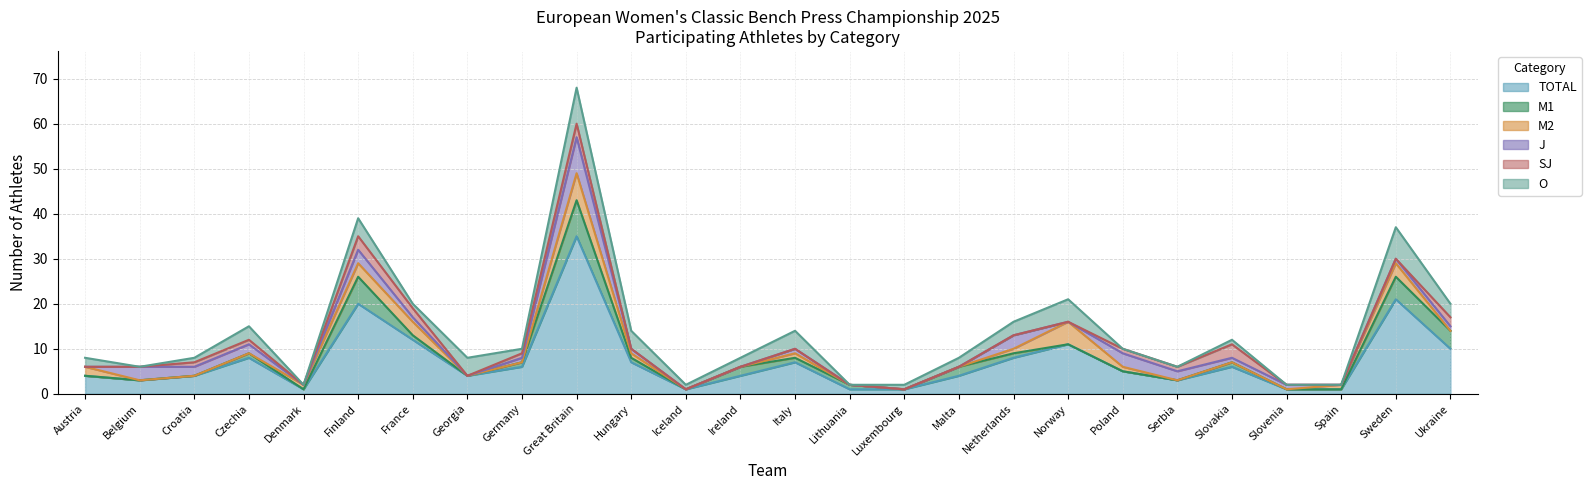

Rank the categories by O value from lowest to highest.

Belgium, Denmark, Lithuania, Poland, Serbia, Slovenia, Spain, Croatia, France, Germany, Iceland, Luxembourg, Slovakia, Austria, Ireland, Malta, Czechia, Netherlands, Ukraine, Finland, Georgia, Hungary, Italy, Norway, Sweden, Great Britain